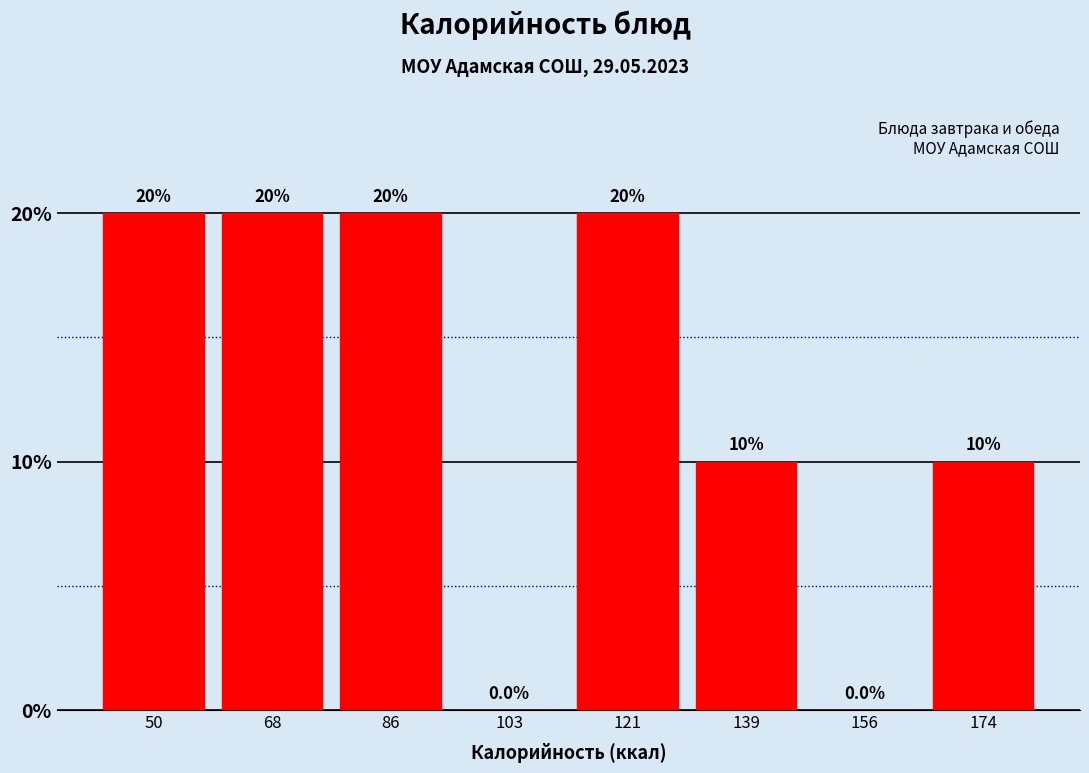

Reading left to right, transcribe this chart: for each bar, give the range it covers on the x-axis and its height. The bar edges are not printed on the chart, so give them approximately, as read against the axis.

42 to 60: 20.0
60 to 78: 20.0
78 to 96: 20.0
96 to 112: 0.0
112 to 130: 20.0
130 to 148: 10.0
148 to 166: 0.0
166 to 184: 10.0